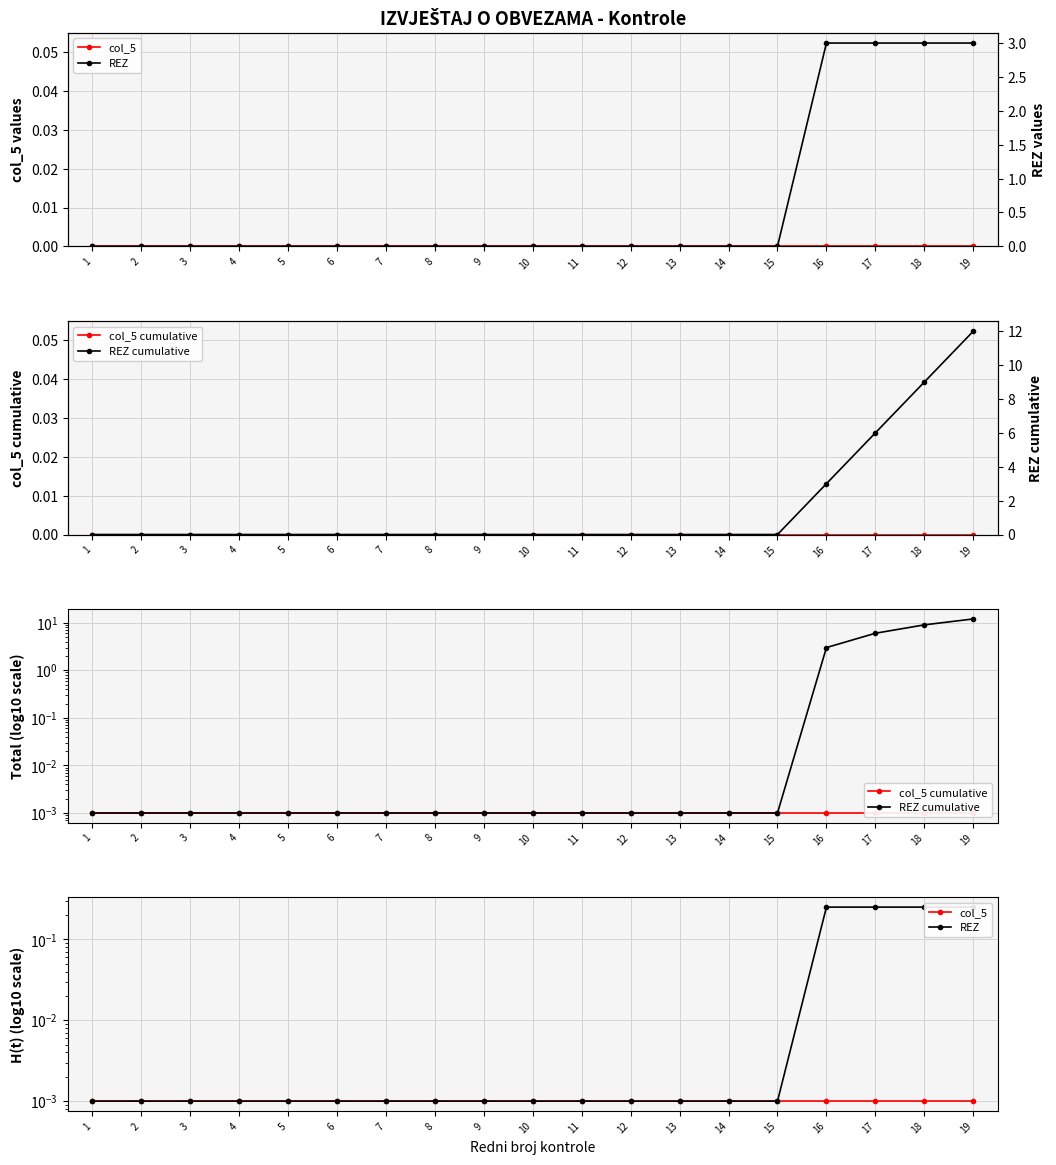

True or false: REZ and REZ cumulative intersect in this chart.

False